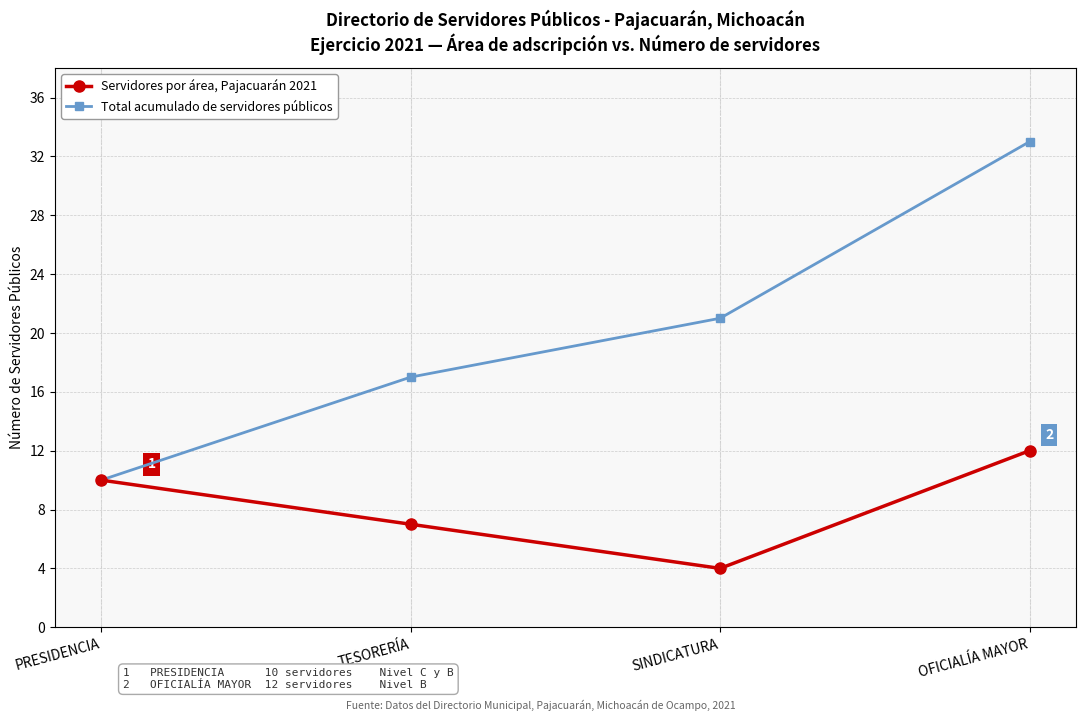

Which series changed the most between PRESIDENCIA and OFICIALÍA MAYOR?

Total acumulado de servidores públicos